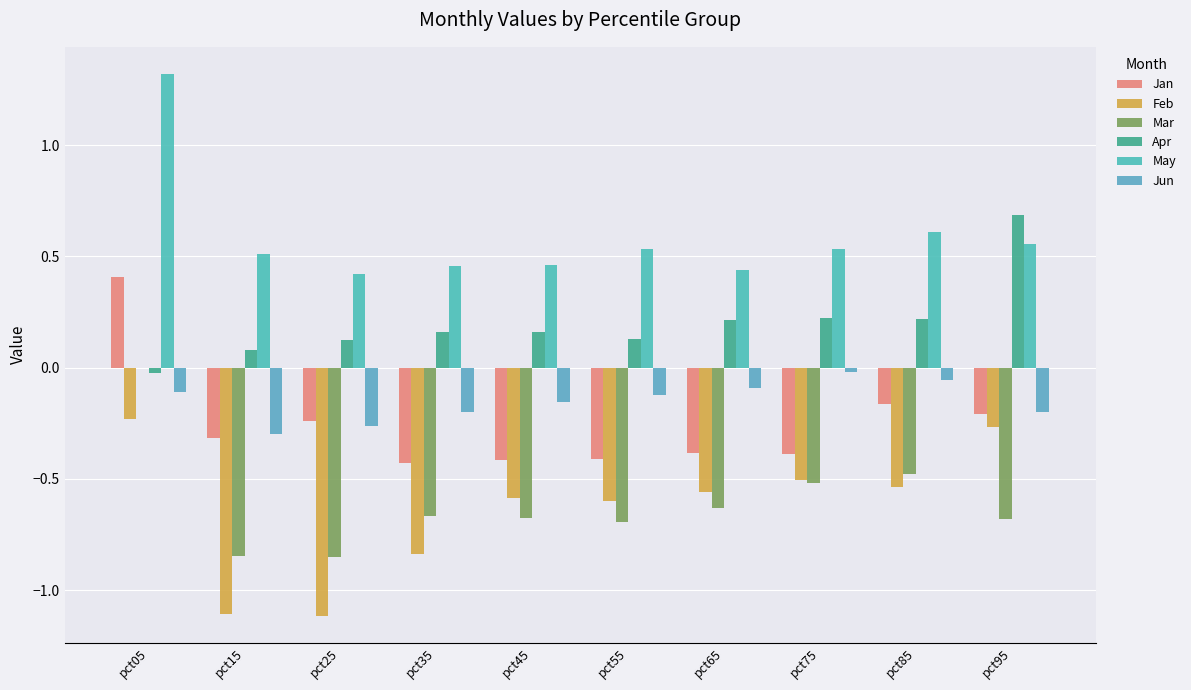

Where is Apr nearest to the value 0?

pct05